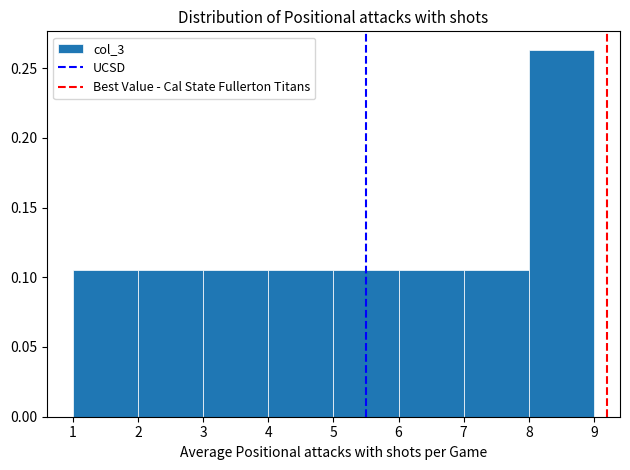

Reading left to right, list every bar in this chart as the range it spans on the x-axis followed by its height. The values are not printed on the chart, so give them approximately, as read against the axis.

1 to 2: 0.105
2 to 3: 0.105
3 to 4: 0.105
4 to 5: 0.105
5 to 6: 0.105
6 to 7: 0.105
7 to 8: 0.105
8 to 9: 0.265